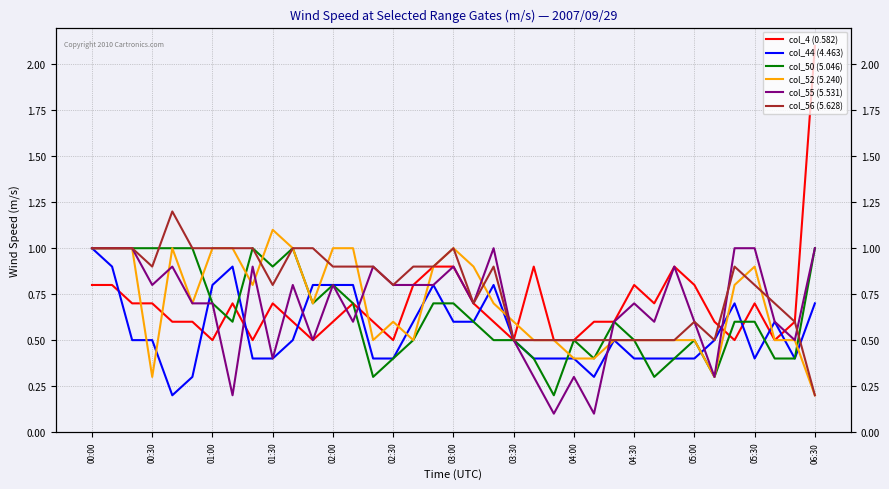

How many times do col_4 (0.582) and col_55 (5.531) cross each other?

8